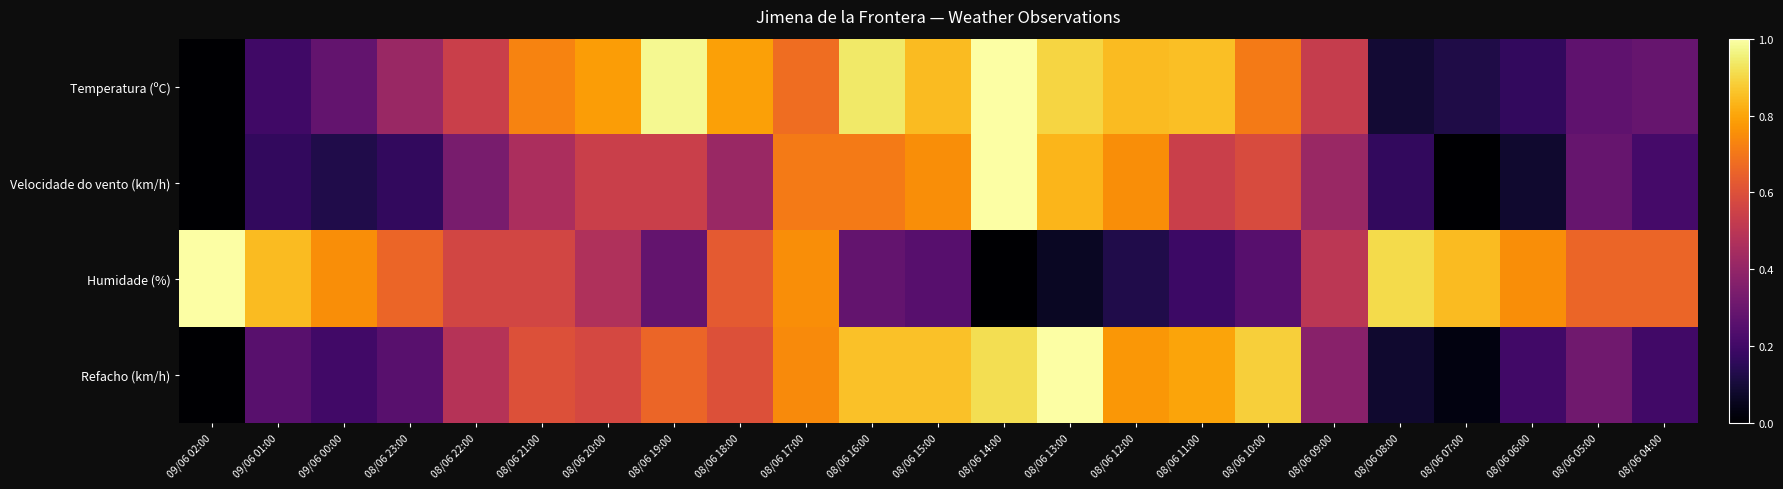

Reading left to right, what are all the values shown in this chart?

Temperatura (ºC): 09/06 02:00=0.0	09/06 01:00=0.2	09/06 00:00=0.3	08/06 23:00=0.4	08/06 22:00=0.5	08/06 21:00=0.7	08/06 20:00=0.8	08/06 19:00=1.0	08/06 18:00=0.8	08/06 17:00=0.7	08/06 16:00=0.9	08/06 15:00=0.8	08/06 14:00=1.0	08/06 13:00=0.9	08/06 12:00=0.8	08/06 11:00=0.9	08/06 10:00=0.7	08/06 09:00=0.5	08/06 08:00=0.1	08/06 07:00=0.1	08/06 06:00=0.2	08/06 05:00=0.3	08/06 04:00=0.3
Velocidade do vento (km/h): 09/06 02:00=0.0	09/06 01:00=0.2	09/06 00:00=0.1	08/06 23:00=0.2	08/06 22:00=0.3	08/06 21:00=0.5	08/06 20:00=0.5	08/06 19:00=0.5	08/06 18:00=0.4	08/06 17:00=0.7	08/06 16:00=0.7	08/06 15:00=0.8	08/06 14:00=1.0	08/06 13:00=0.8	08/06 12:00=0.8	08/06 11:00=0.5	08/06 10:00=0.6	08/06 09:00=0.4	08/06 08:00=0.2	08/06 07:00=0.0	08/06 06:00=0.1	08/06 05:00=0.3	08/06 04:00=0.2
Humidade (%): 09/06 02:00=1.0	09/06 01:00=0.8	09/06 00:00=0.8	08/06 23:00=0.7	08/06 22:00=0.6	08/06 21:00=0.6	08/06 20:00=0.5	08/06 19:00=0.3	08/06 18:00=0.6	08/06 17:00=0.8	08/06 16:00=0.3	08/06 15:00=0.2	08/06 14:00=0.0	08/06 13:00=0.1	08/06 12:00=0.1	08/06 11:00=0.2	08/06 10:00=0.2	08/06 09:00=0.5	08/06 08:00=0.9	08/06 07:00=0.8	08/06 06:00=0.8	08/06 05:00=0.7	08/06 04:00=0.7
Refacho (km/h): 09/06 02:00=0.0	09/06 01:00=0.3	09/06 00:00=0.2	08/06 23:00=0.3	08/06 22:00=0.5	08/06 21:00=0.6	08/06 20:00=0.6	08/06 19:00=0.7	08/06 18:00=0.6	08/06 17:00=0.7	08/06 16:00=0.9	08/06 15:00=0.9	08/06 14:00=0.9	08/06 13:00=1.0	08/06 12:00=0.8	08/06 11:00=0.8	08/06 10:00=0.9	08/06 09:00=0.4	08/06 08:00=0.1	08/06 07:00=0.0	08/06 06:00=0.2	08/06 05:00=0.3	08/06 04:00=0.2